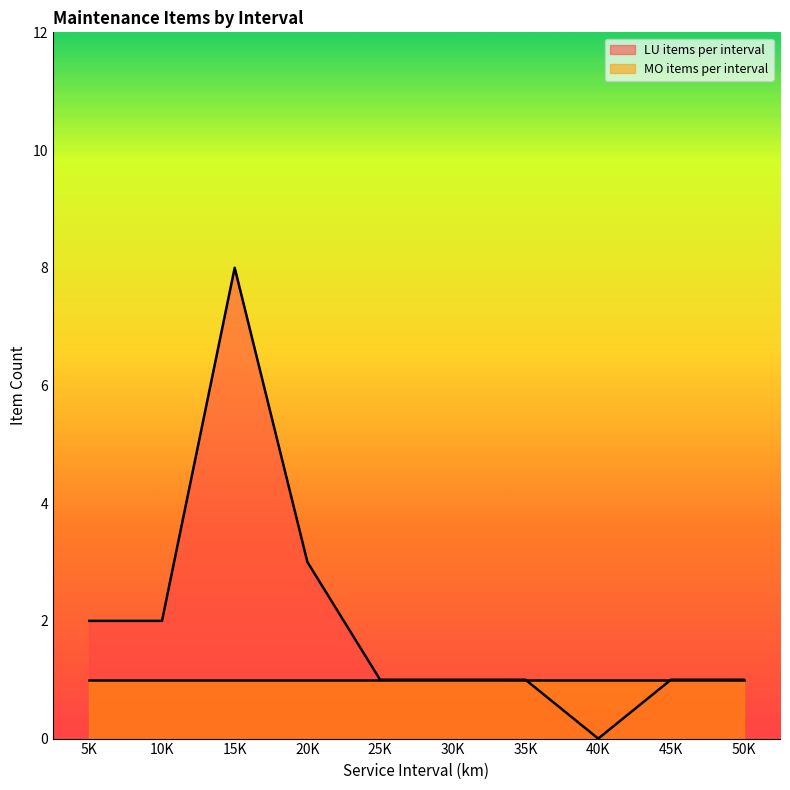

What position from the left is 5K?

1